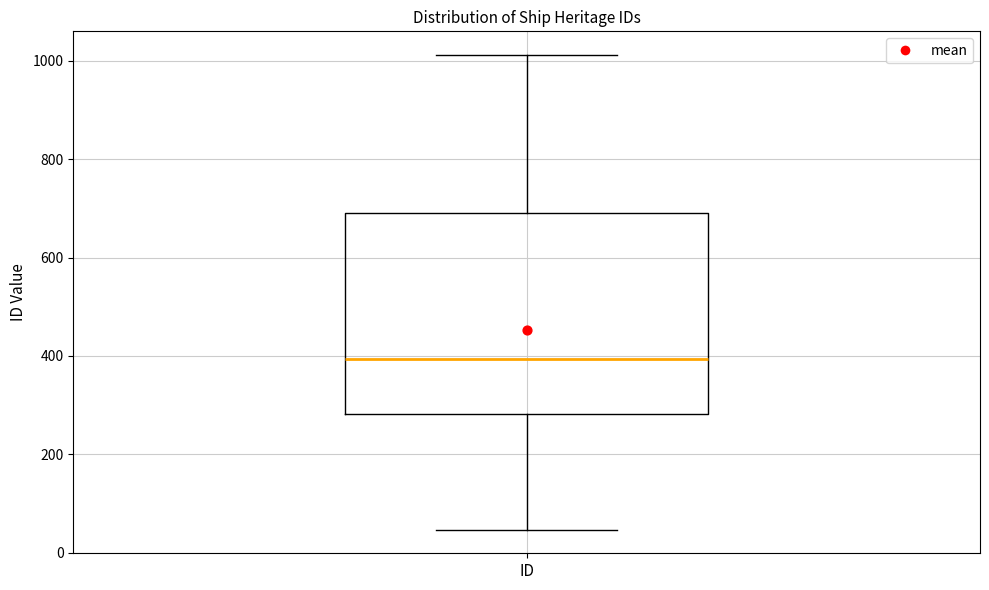

Where does the upper whisker of the box for ID end on the y-axis? The values are not printed on the chart, so give them approximately, as read against the axis.

1020